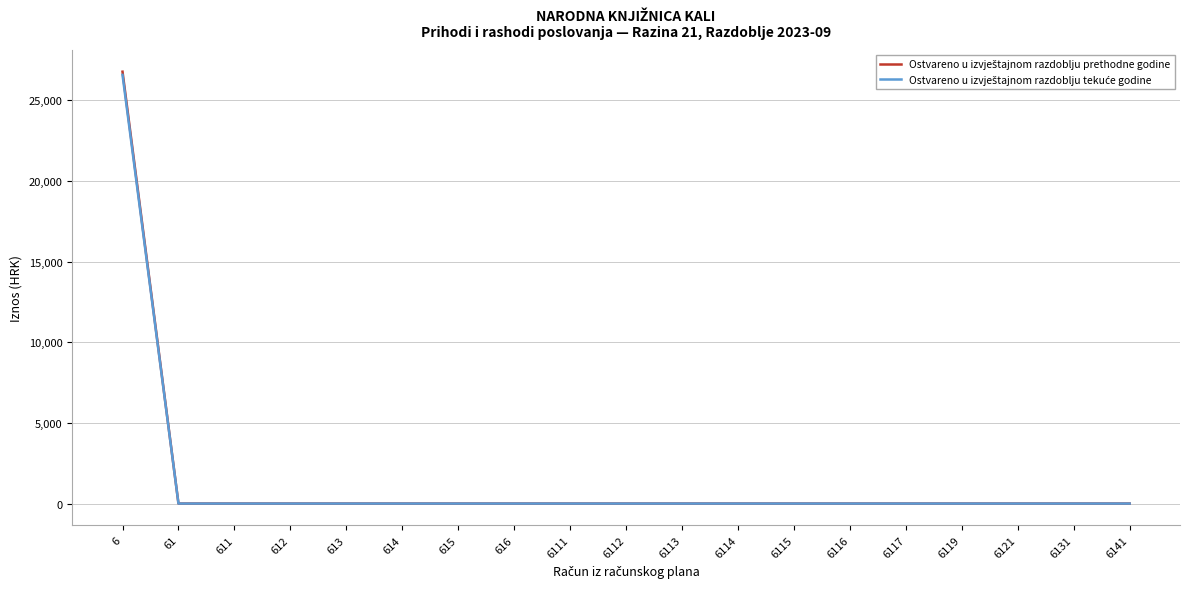

Which series changed the most between 61 and 614?

Ostvareno u izvještajnom razdoblju prethodne godine